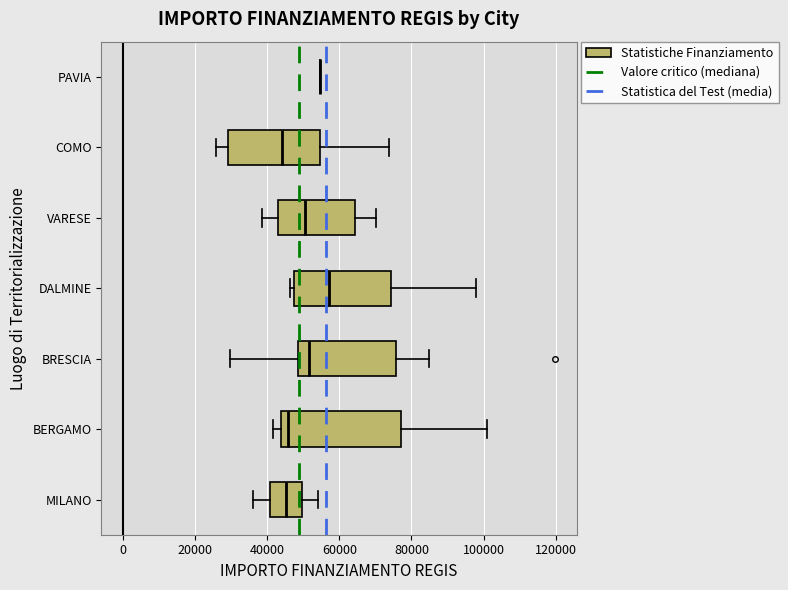

Where does the left whisker of the box for BERGAMO end on the x-axis? The values are not printed on the chart, so give them approximately, as read against the axis.

42000